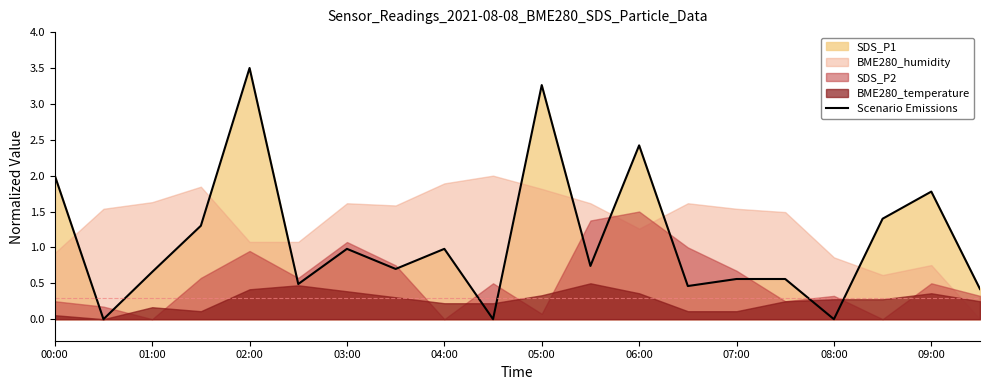

Which category has the highest value in the Scenario Emissions series?

02:00